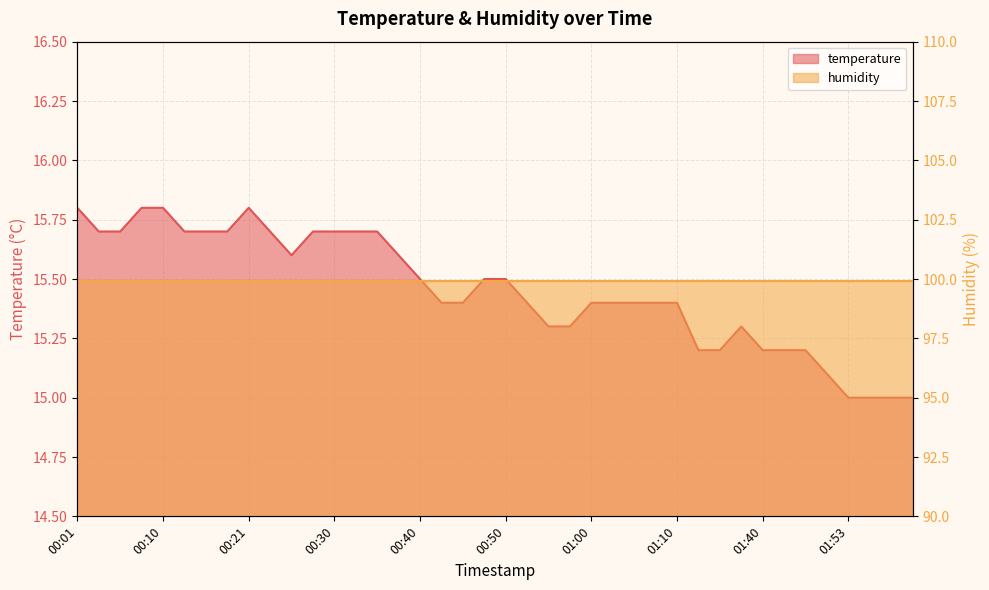

What is the maximum value shown in the chart?

15.8